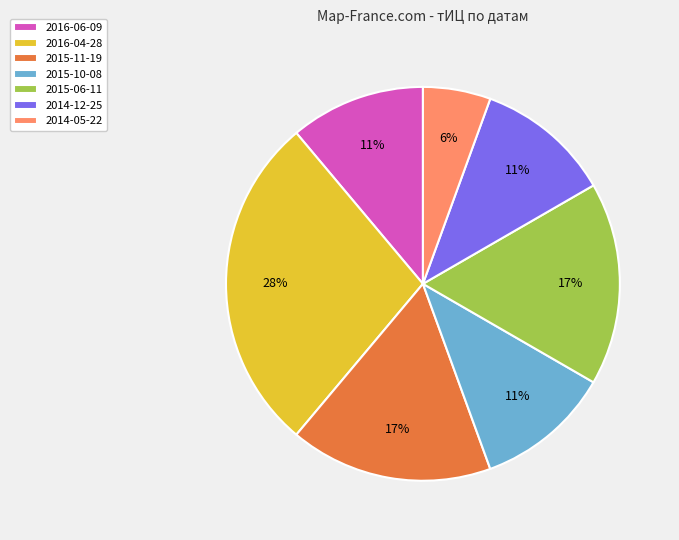

Which category has the biggest portion of the pie?

2016-04-28